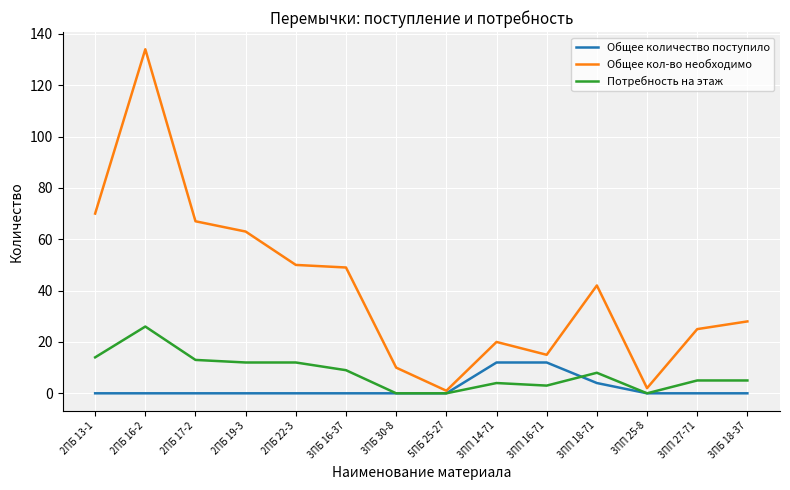

At which category does the chart reach its peak across all series?

2ПБ 16-2